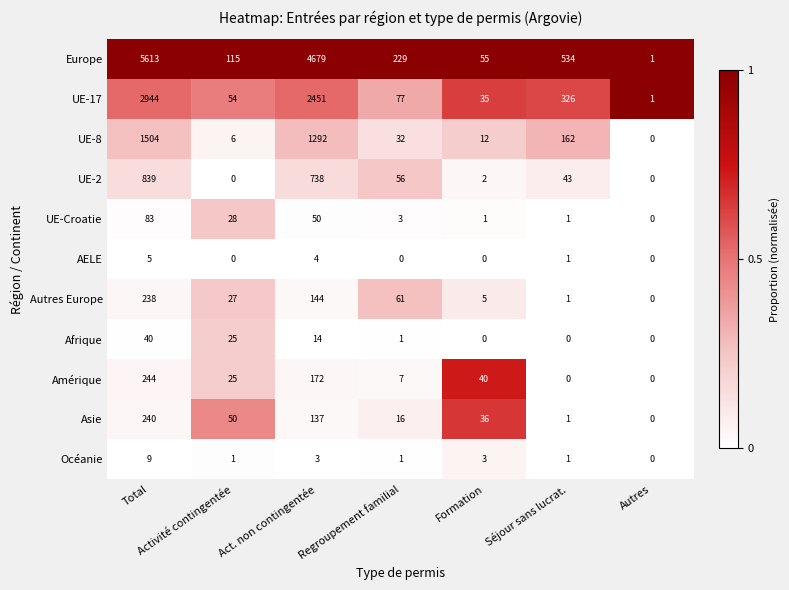

Rank the series by their maximum value, from lowest to highest.

AELE, Océanie, Afrique, UE-Croatie, Autres Europe, Asie, Amérique, UE-2, UE-8, UE-17, Europe